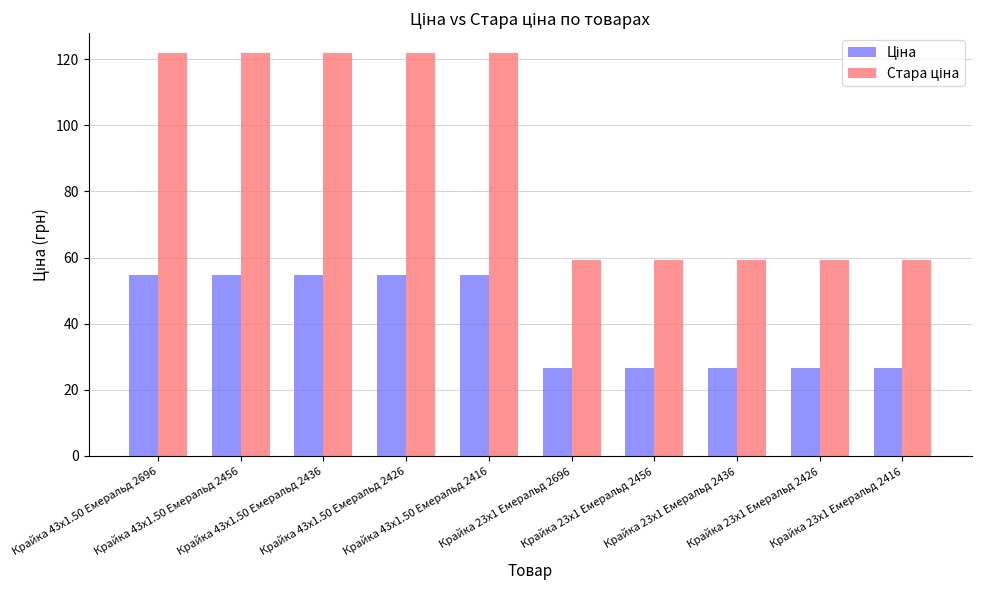

What is the minimum value shown in the chart?

26.7